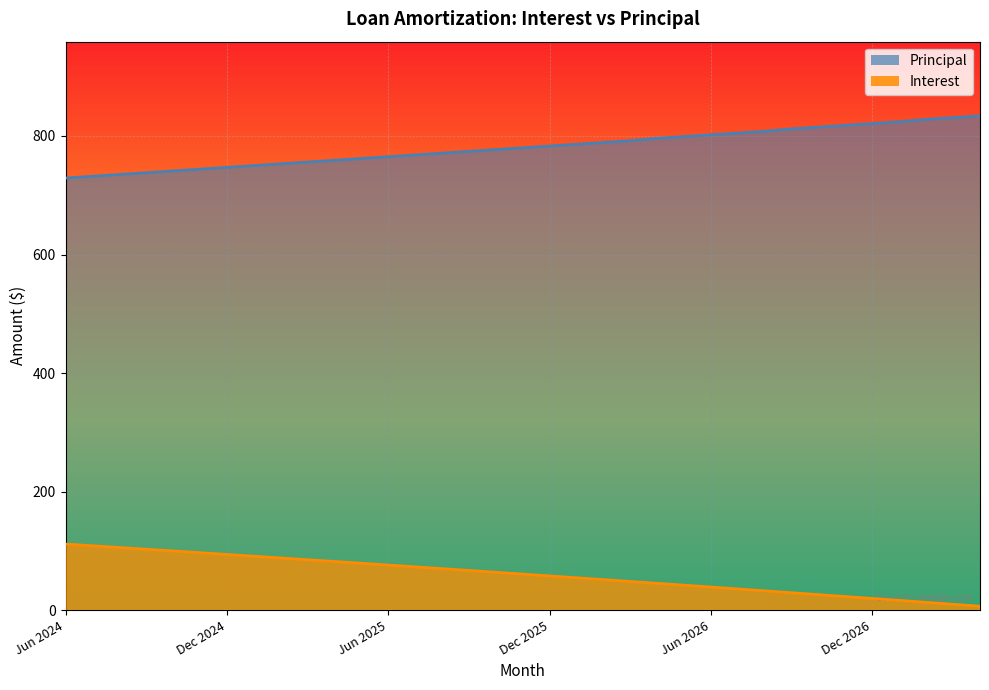

Reading right to left, extract all data points from this chart.

Interest: Apr 2027=6.6	Mar 2027=9.9	Feb 2027=13.2	Jan 2027=16.4	Dec 2026=19.7	Nov 2026=22.9	Oct 2026=26.2	Sep 2026=29.4	Aug 2026=32.6	Jul 2026=35.8	Jun 2026=38.9	May 2026=42.1	Apr 2026=45.2	Mar 2026=48.4	Feb 2026=51.5	Jan 2026=54.6	Dec 2025=57.7	Nov 2025=60.8	Oct 2025=63.9	Sep 2025=66.9	Aug 2025=70.0	Jul 2025=73.0	Jun 2025=76.1	May 2025=79.1	Apr 2025=82.1	Mar 2025=85.1	Feb 2025=88.1	Jan 2025=91.0	Dec 2024=94.0	Nov 2024=96.9	Oct 2024=99.9	Sep 2024=102.8	Aug 2024=105.7	Jul 2024=108.6	Jun 2024=111.5
Principal: Apr 2027=834.0	Mar 2027=831.0	Feb 2027=828.0	Jan 2027=824.0	Dec 2026=821.0	Nov 2026=818.0	Oct 2026=815.0	Sep 2026=812.0	Aug 2026=808.0	Jul 2026=805.0	Jun 2026=802.0	May 2026=799.0	Apr 2026=796.0	Mar 2026=792.0	Feb 2026=789.0	Jan 2026=786.0	Dec 2025=783.0	Nov 2025=780.0	Oct 2025=777.0	Sep 2025=774.0	Aug 2025=771.0	Jul 2025=768.0	Jun 2025=765.0	May 2025=762.0	Apr 2025=759.0	Mar 2025=756.0	Feb 2025=753.0	Jan 2025=750.0	Dec 2024=747.0	Nov 2024=744.0	Oct 2024=741.0	Sep 2024=738.0	Aug 2024=735.0	Jul 2024=732.0	Jun 2024=729.0